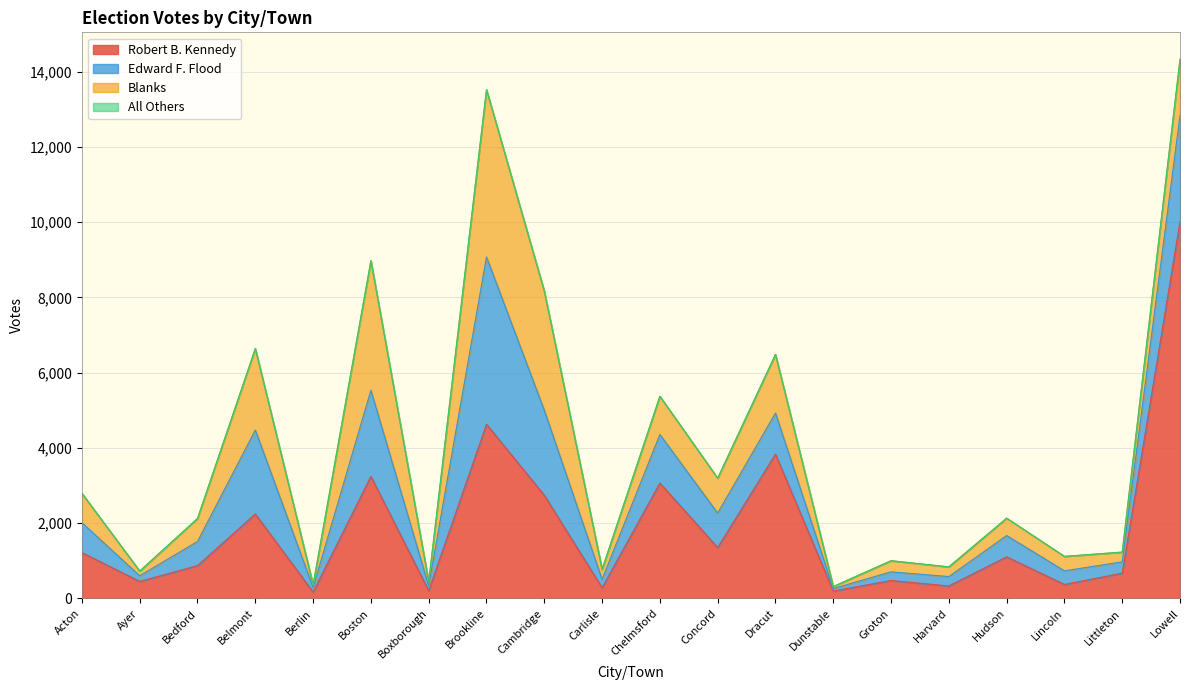

What is the total value across all series at Cambridge?

8170